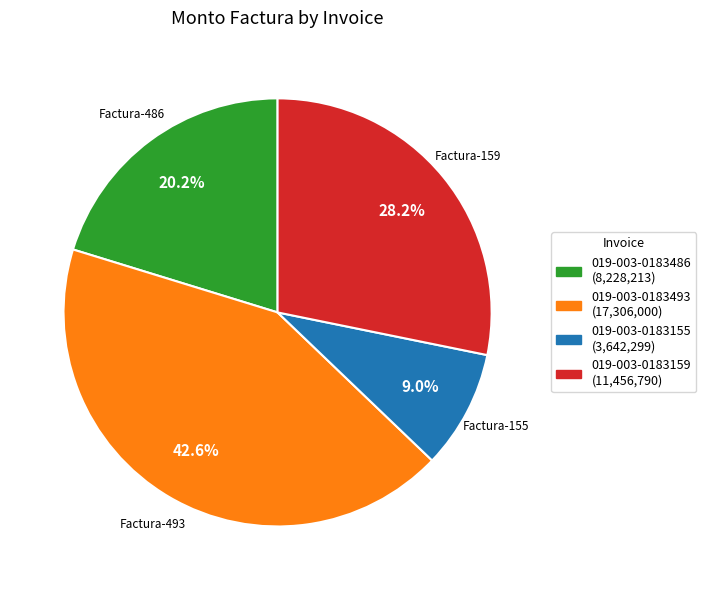

To the nearest percent, what is the average slice percentage?

25%